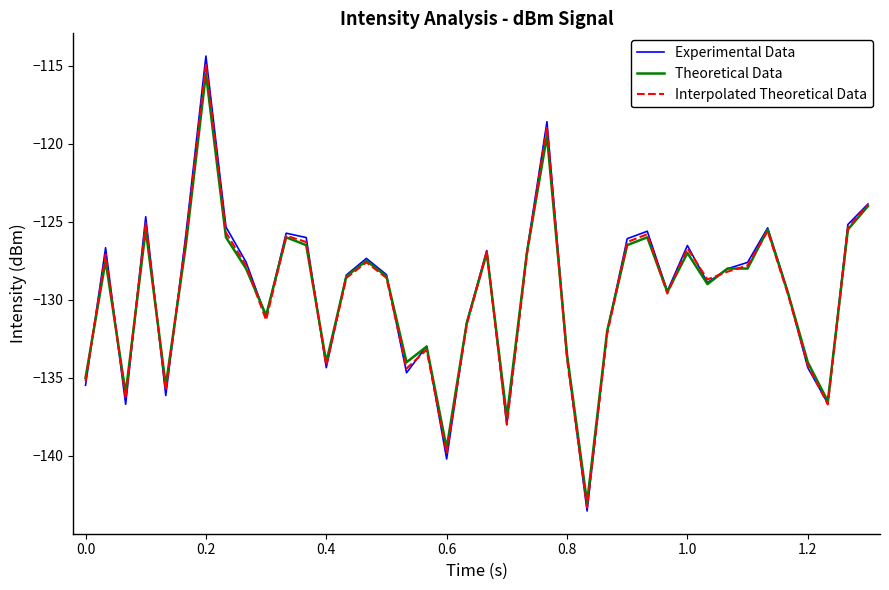

What is the smallest value displayed?

-143.5